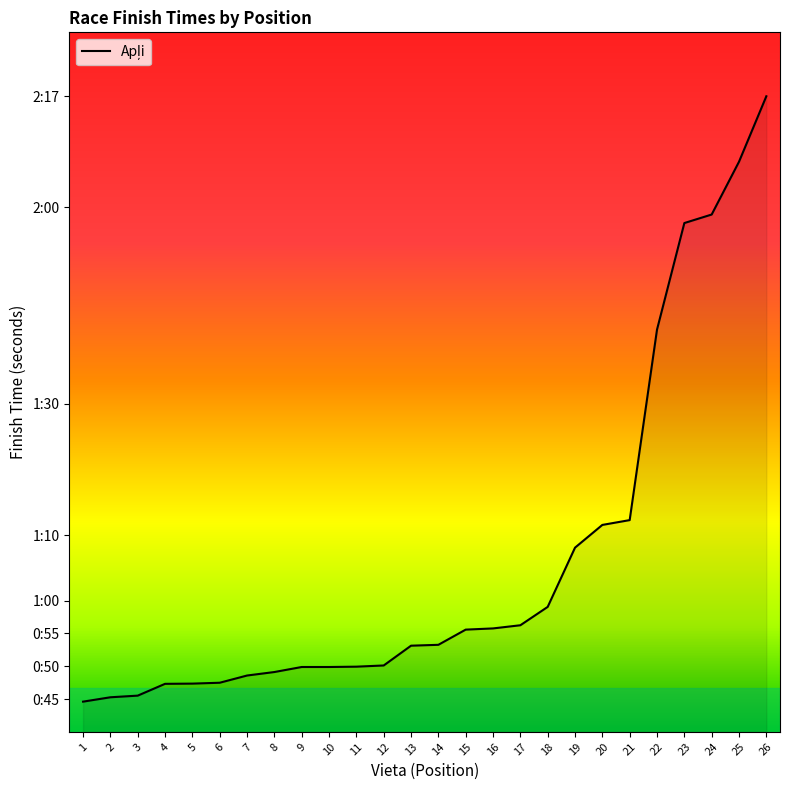

Does the chart have visible grid lines?

No